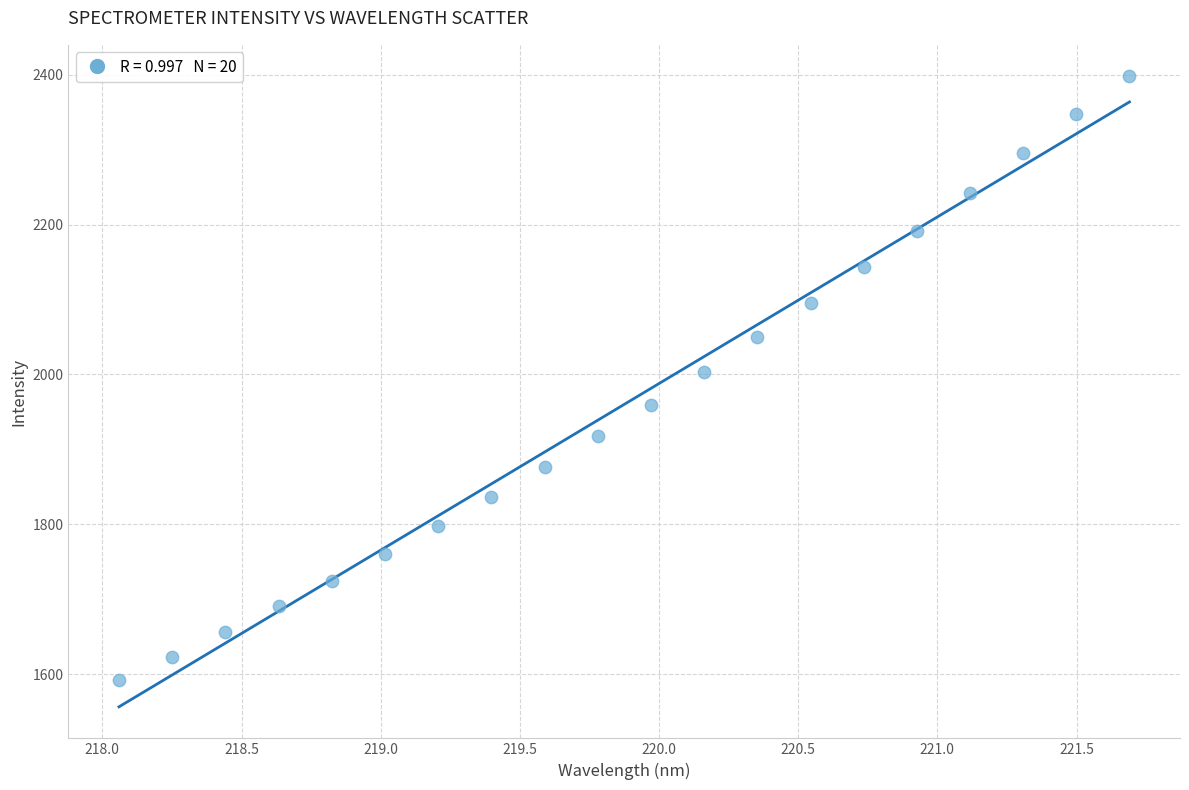

What Y value in the scatter plot is closest to 1994?

2003.8